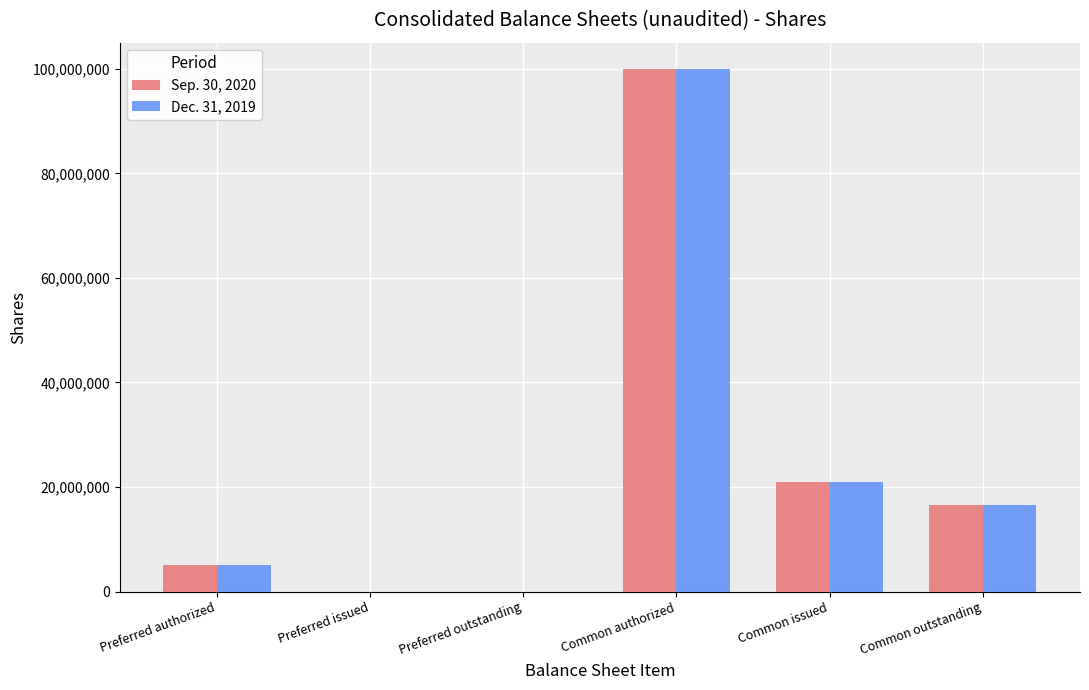

Is the value of Sep. 30, 2020 at Preferred authorized greater than the value of Dec. 31, 2019 at Common authorized?

No